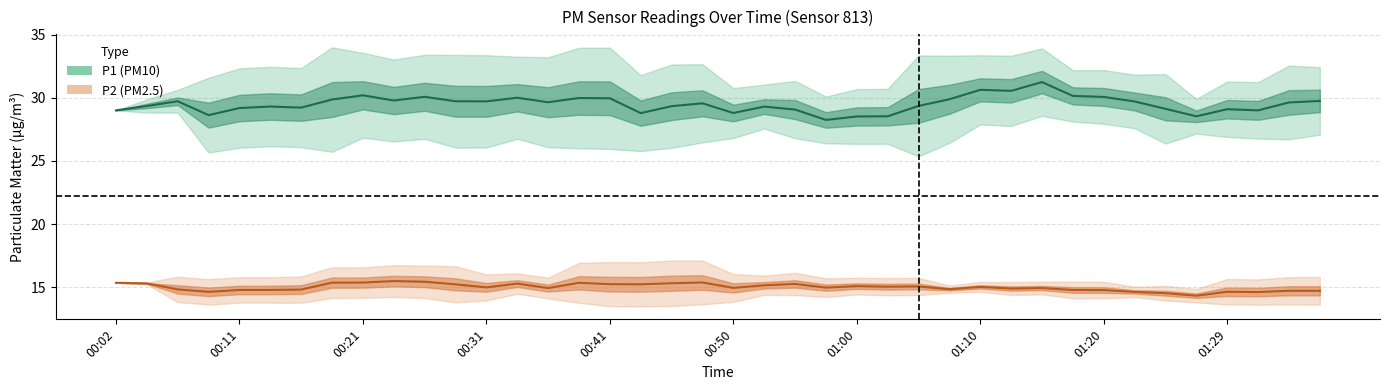

Which series has the largest range (max minus min)?

P1